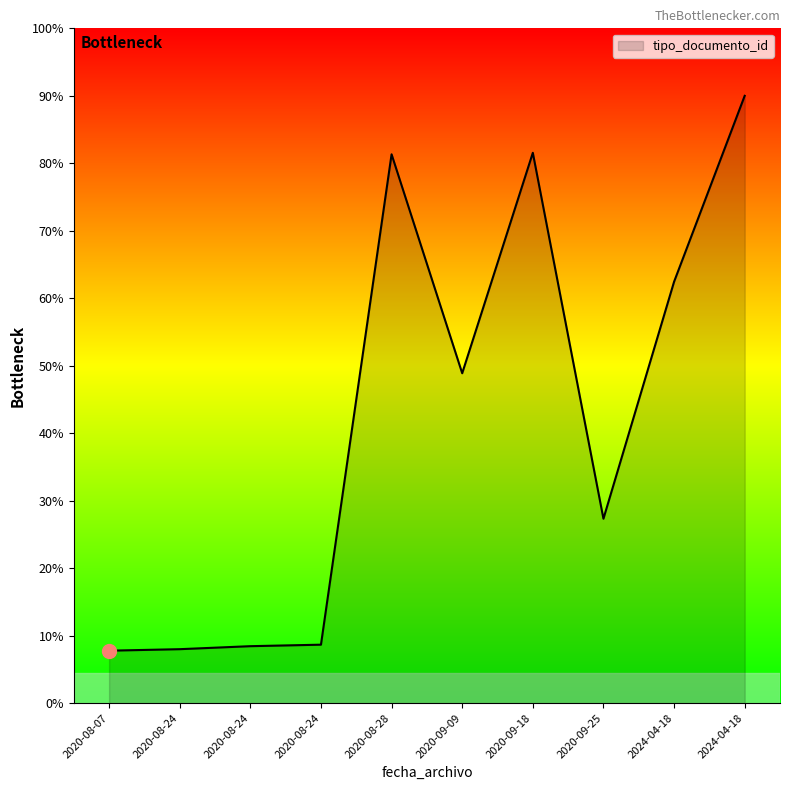

Does the chart display data point markers on the line(s)?

No